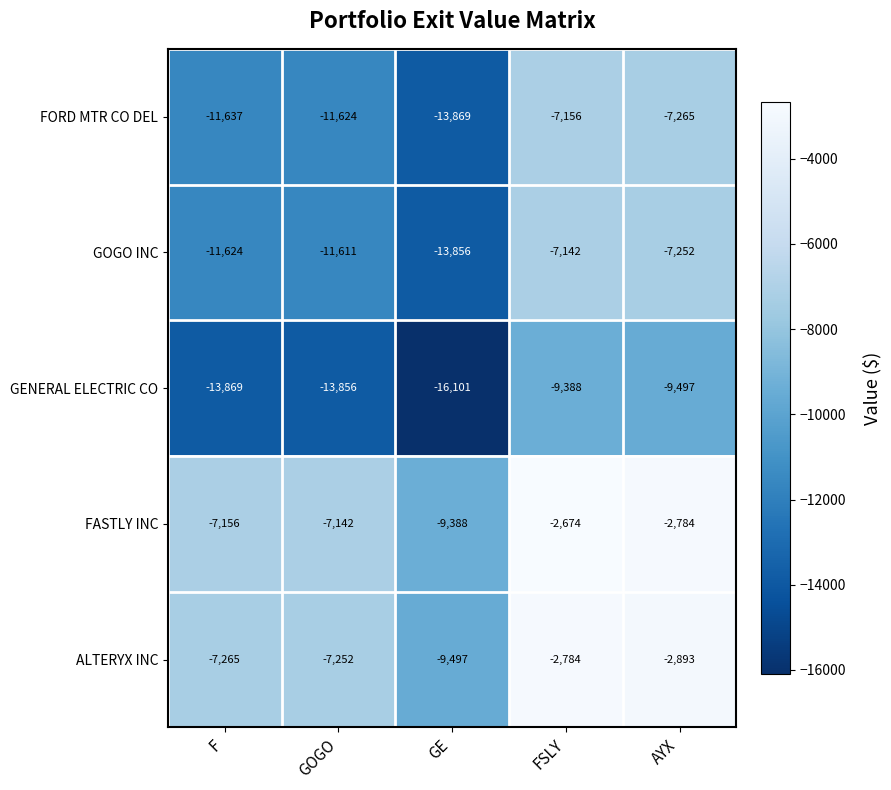

Reading right to left, what are all the values shown in this chart?

FORD MTR CO DEL: -7265	-7156	-13869	-11624	-11637
GOGO INC: -7252	-7142	-13856	-11611	-11624
GENERAL ELECTRIC CO: -9497	-9388	-16101	-13856	-13869
FASTLY INC: -2784	-2674	-9388	-7142	-7156
ALTERYX INC: -2893	-2784	-9497	-7252	-7265